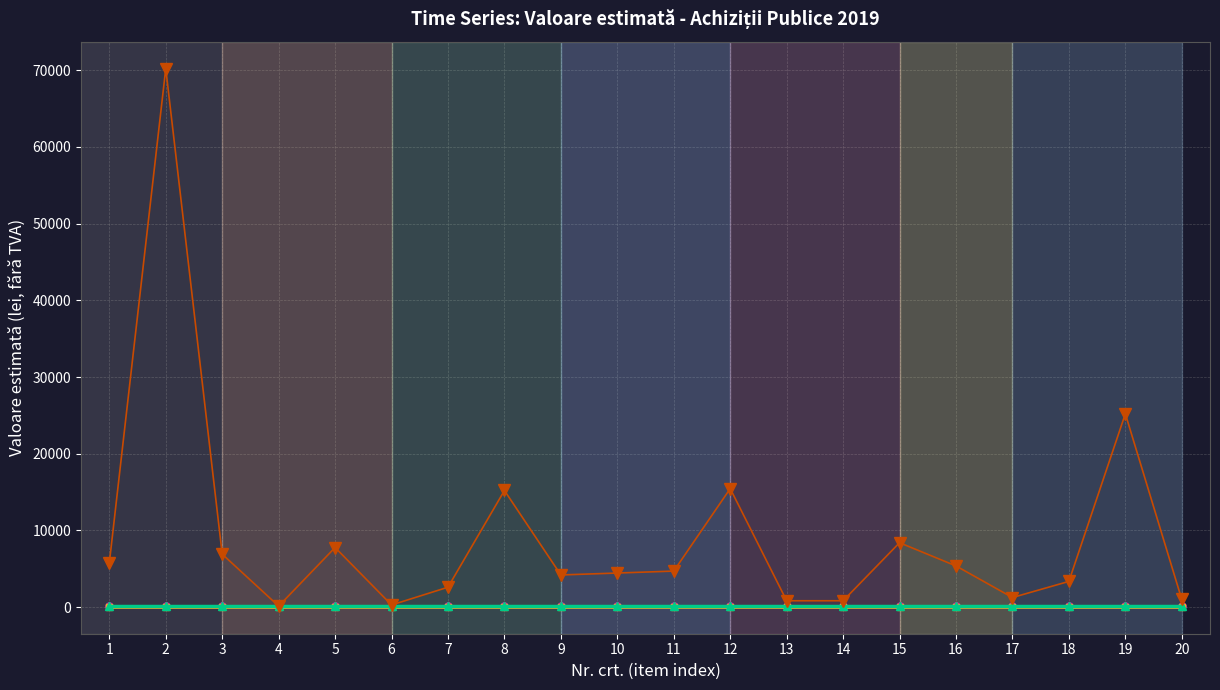

What is the greatest value displayed?

70202